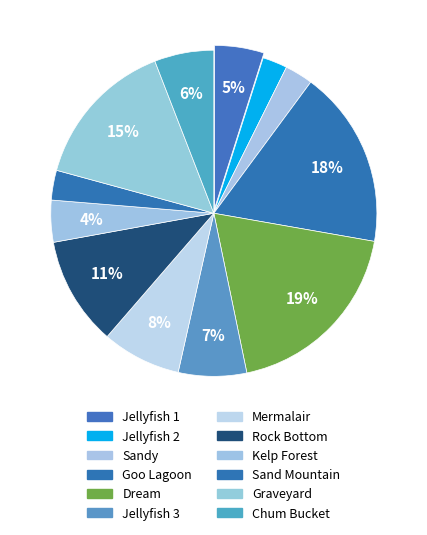

What is the ratio of the value at Goo Lagoon to the value at Graveyard?

1.2